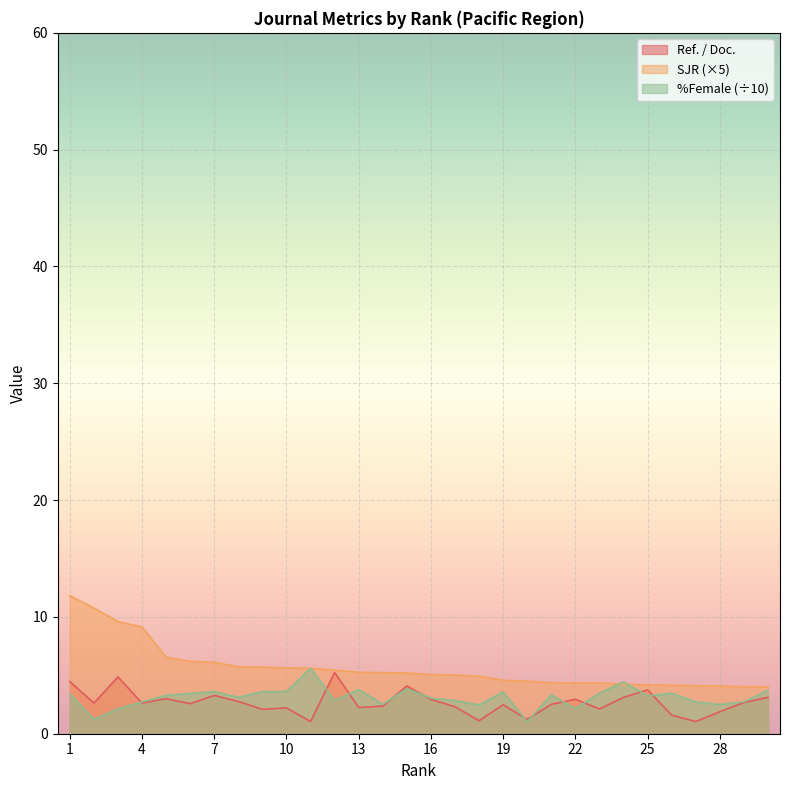

True or false: SJR has more than 0 interior local peaks.

False